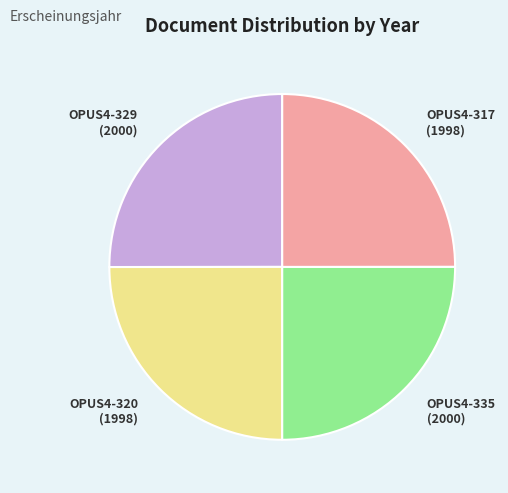

True or false: OPUS4-317 accounts for 17% of the total.

False